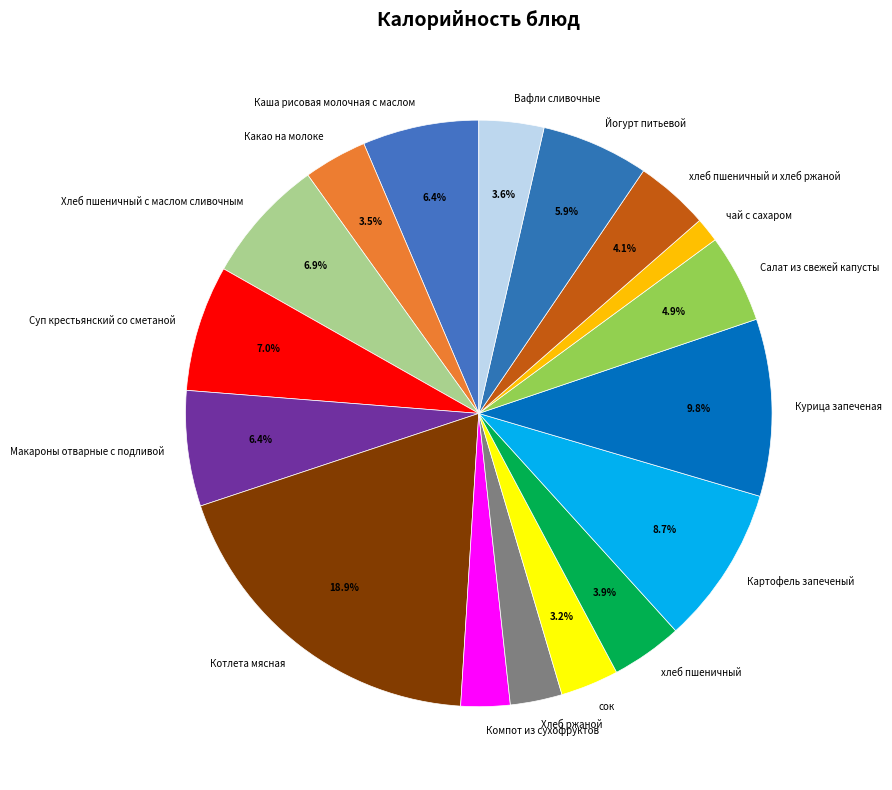

Between Каша рисовая молочная с маслом and Какао на молоке, which is larger?

Каша рисовая молочная с маслом